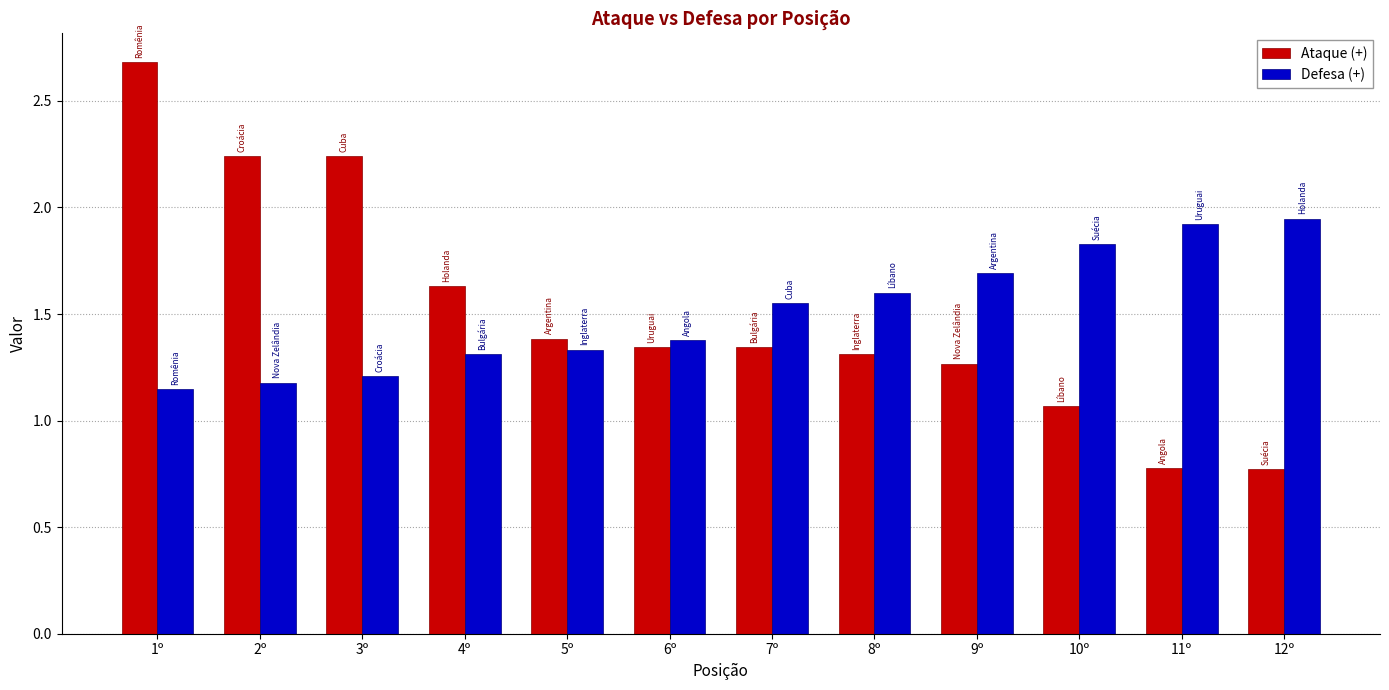

Is it true that Defesa (+) equals 1.3 at 4º?

True